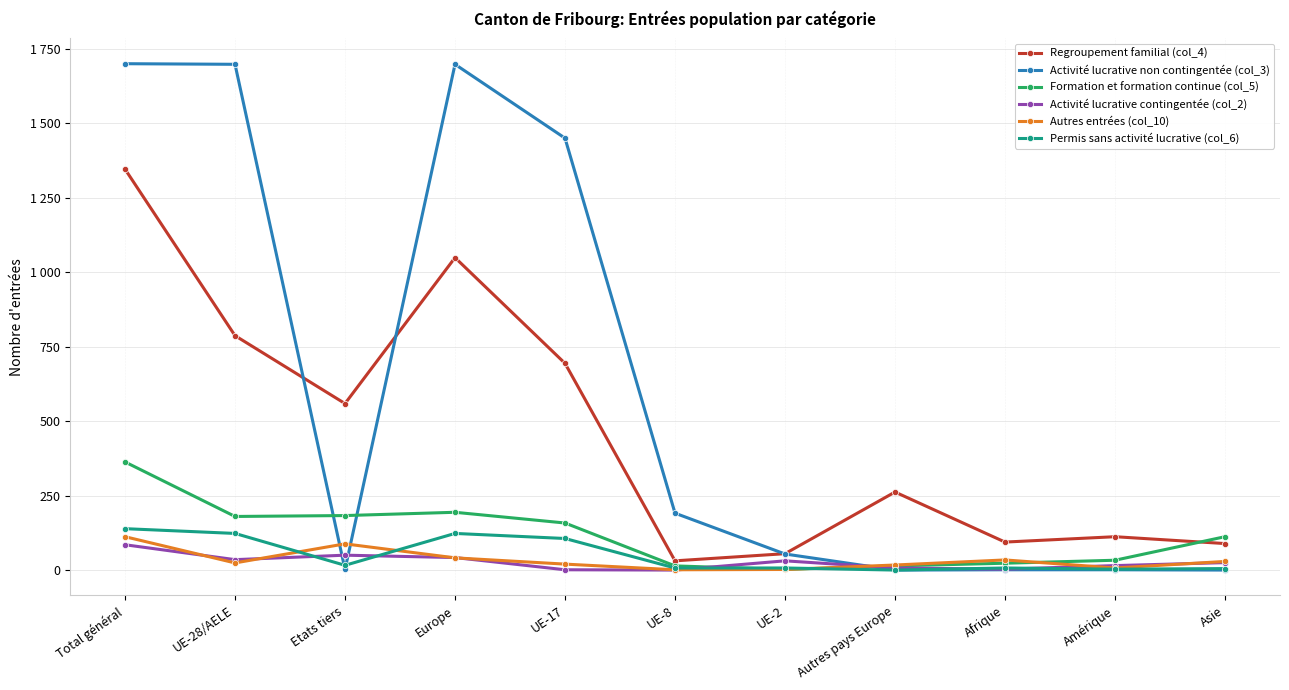

Between Total général and Afrique, which is larger?

Total général